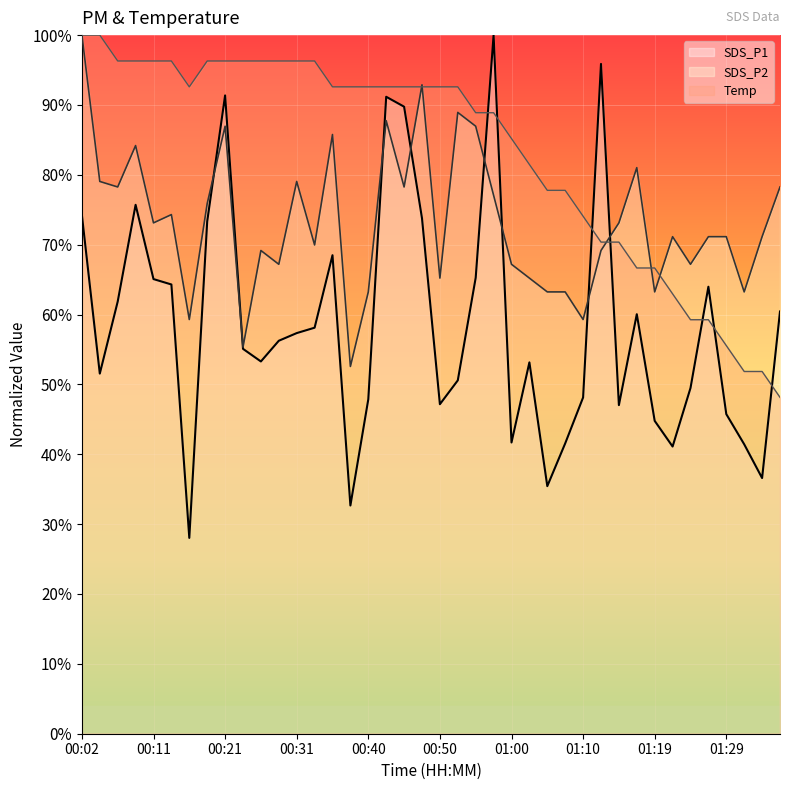

What is the smallest value displayed?

28.0